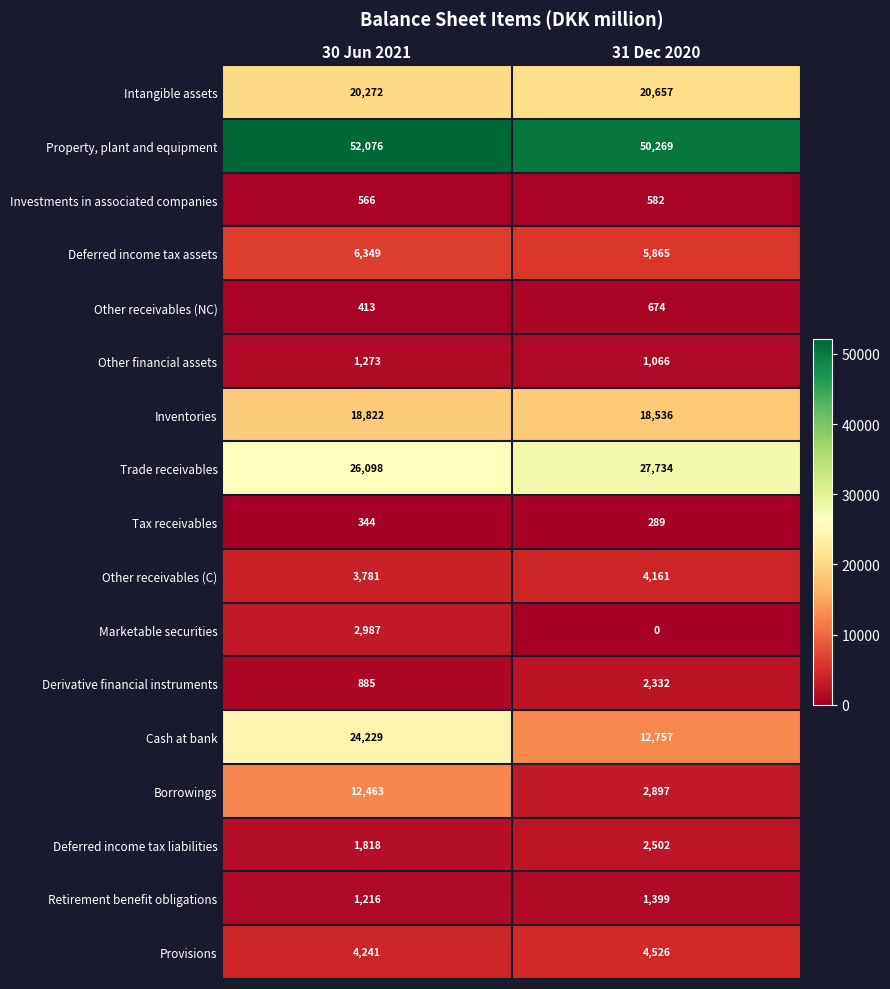

Count the number of data series in this chart.

17